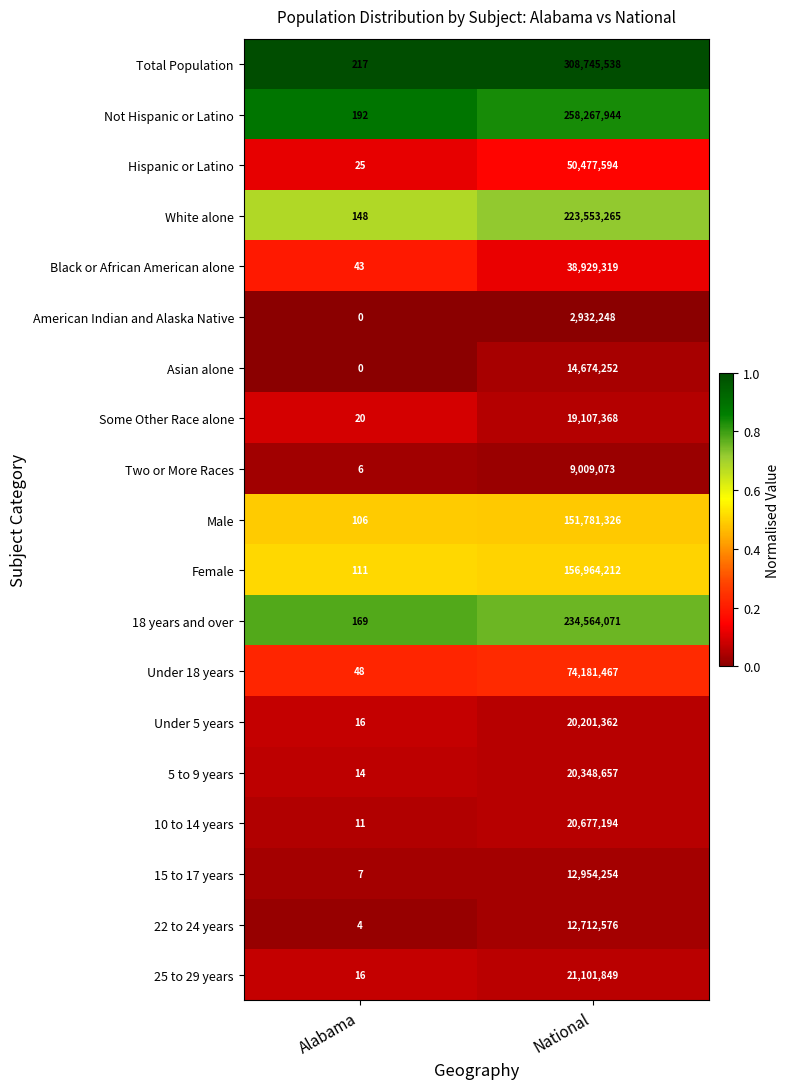

Between Alabama and National, which series saw the biggest shift?

Total Population